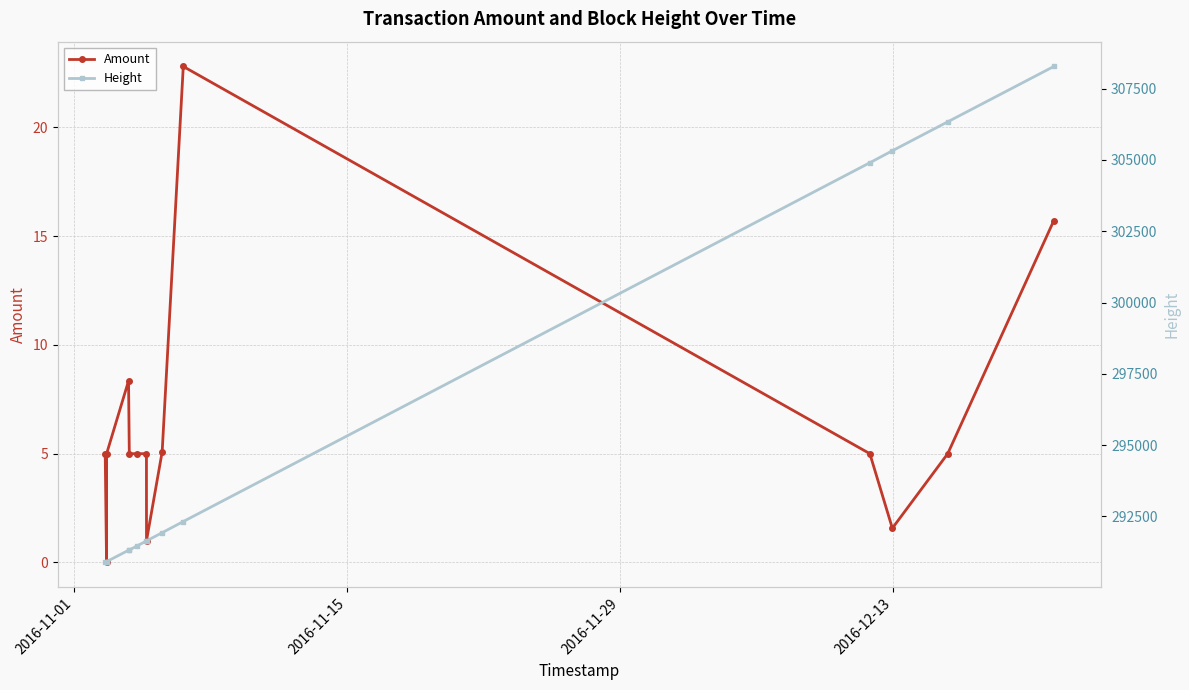

What is the value of the Amount point at the 12th from the left?

1.6